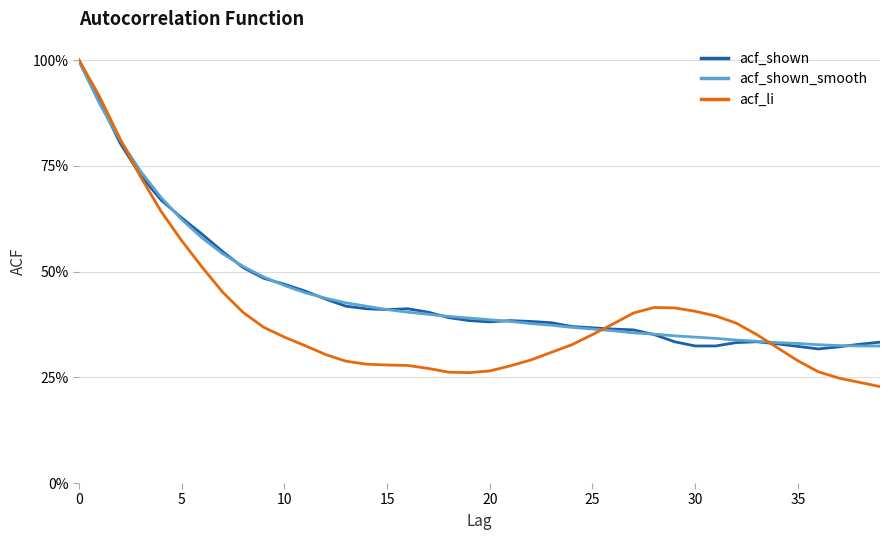

Does the chart display data point markers on the line(s)?

No